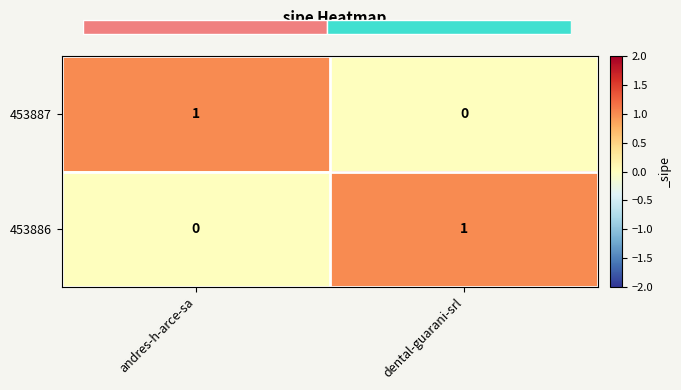

Between dental-guarani-srl and andres-h-arce-sa, which is larger?

andres-h-arce-sa